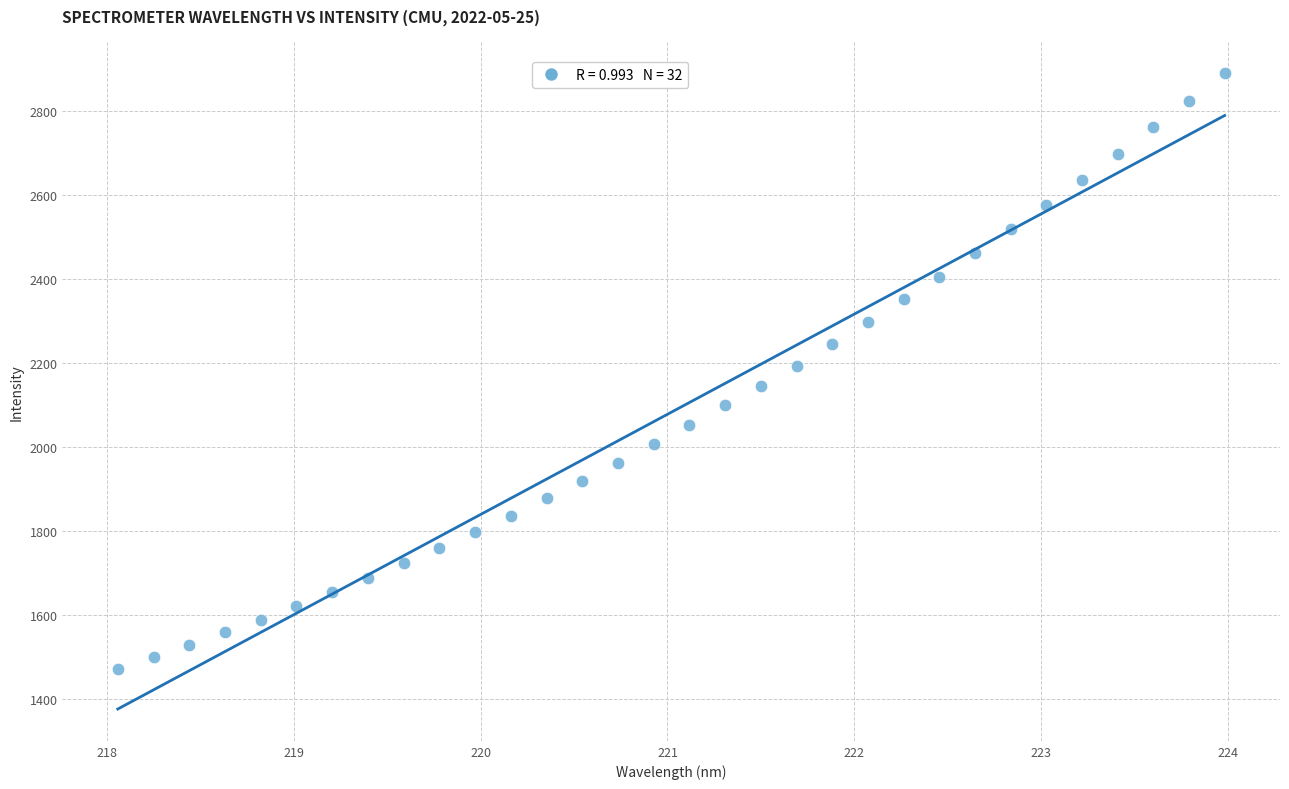

What is the range of Y values (max minus min)?

1416.1